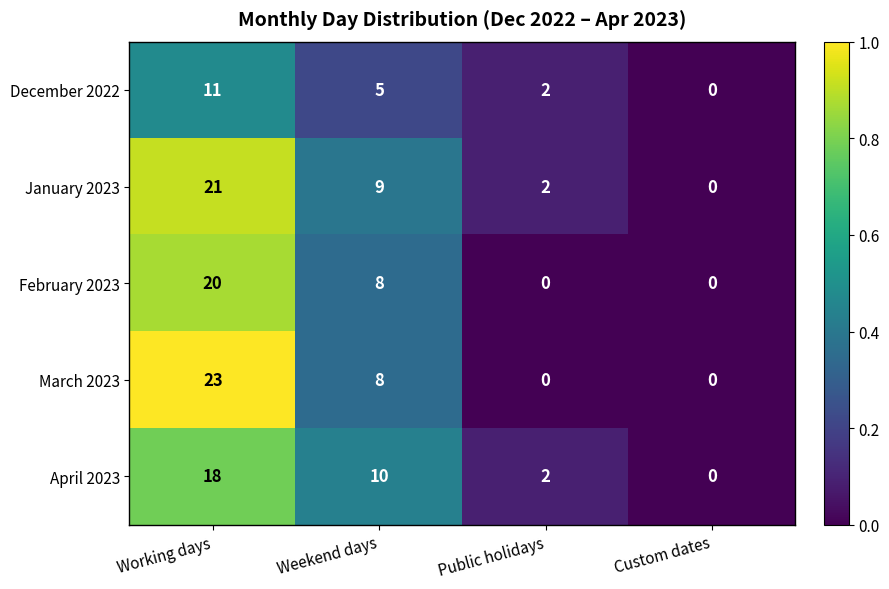

Reading left to right, transcribe all the data shown in this chart.

December 2022: 11	5	2	0
January 2023: 21	9	2	0
February 2023: 20	8	0	0
March 2023: 23	8	0	0
April 2023: 18	10	2	0